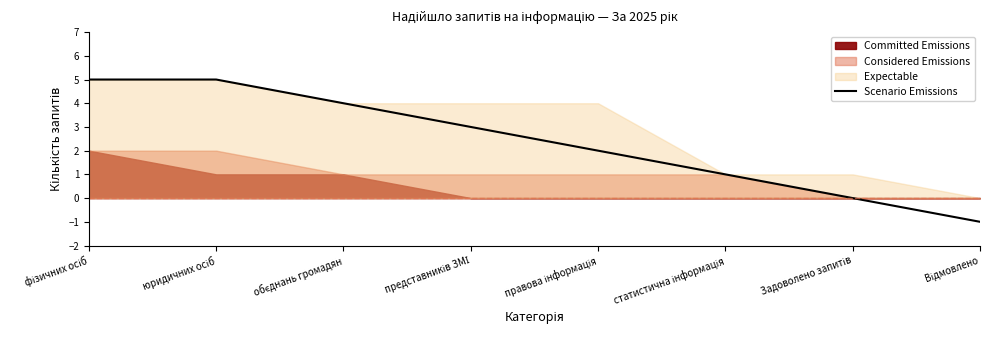

At which label does the data first exceed 3?

фізичних осіб